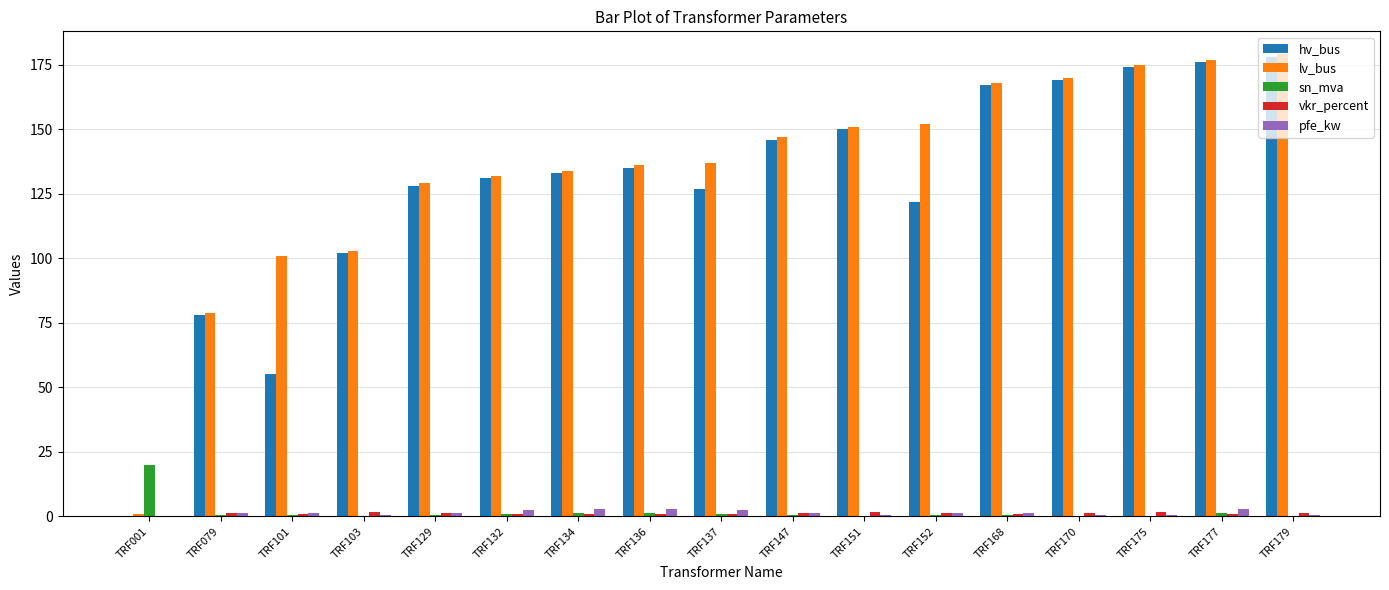

What is the greatest value displayed?

179.0